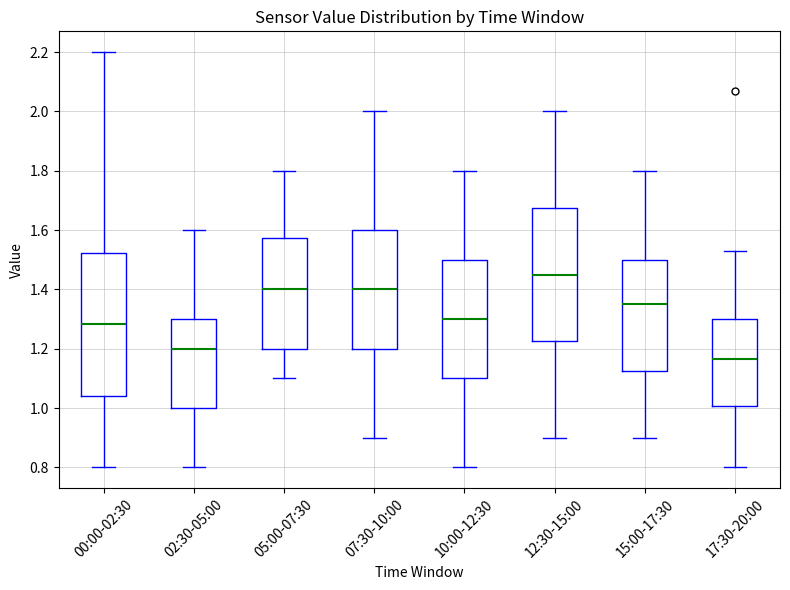

Where does the lower whisker of the box for 10:00-12:30 end on the y-axis? The values are not printed on the chart, so give them approximately, as read against the axis.

0.80